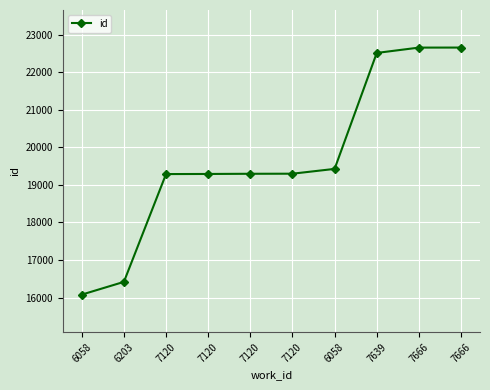

What is the difference between the maximum and minimum values?

6577